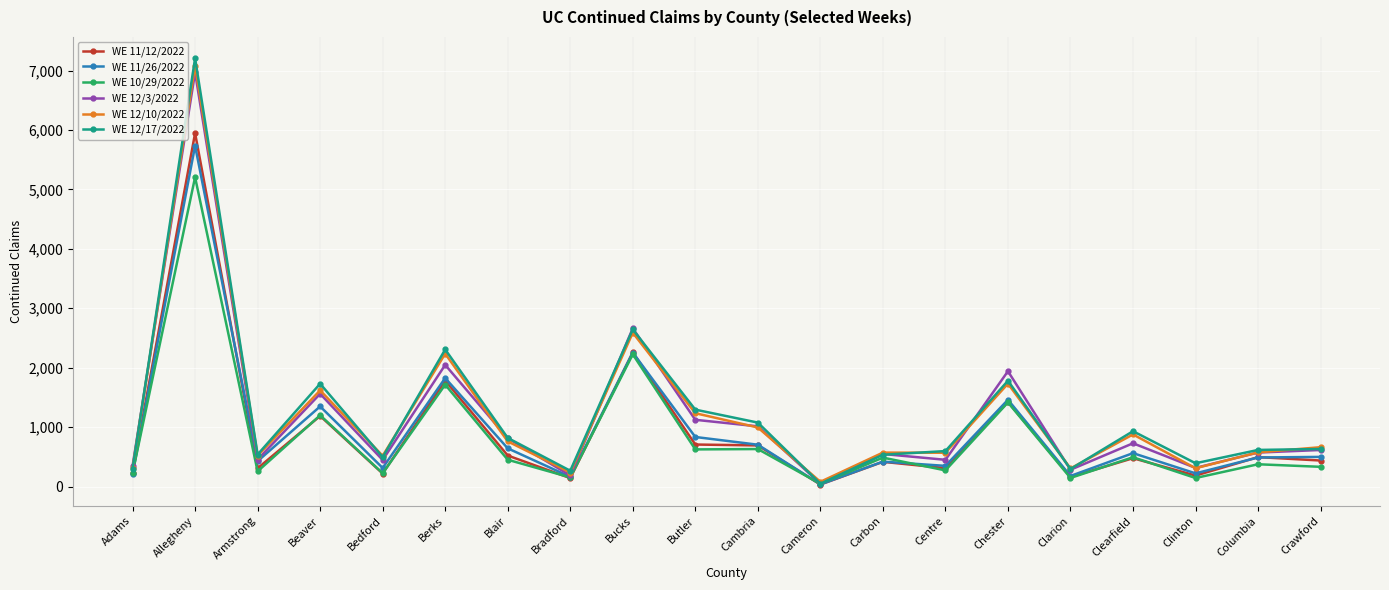

At which label does WE 12/17/2022 reach its peak?

Allegheny